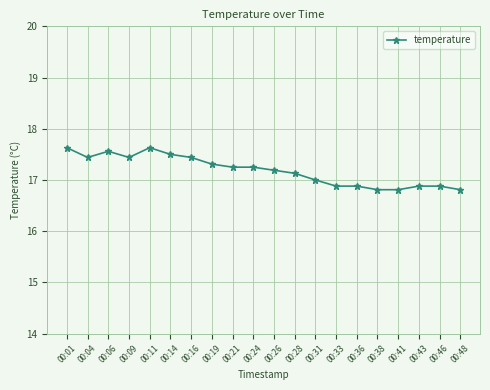

What is the minimum value shown in the chart?

16.8